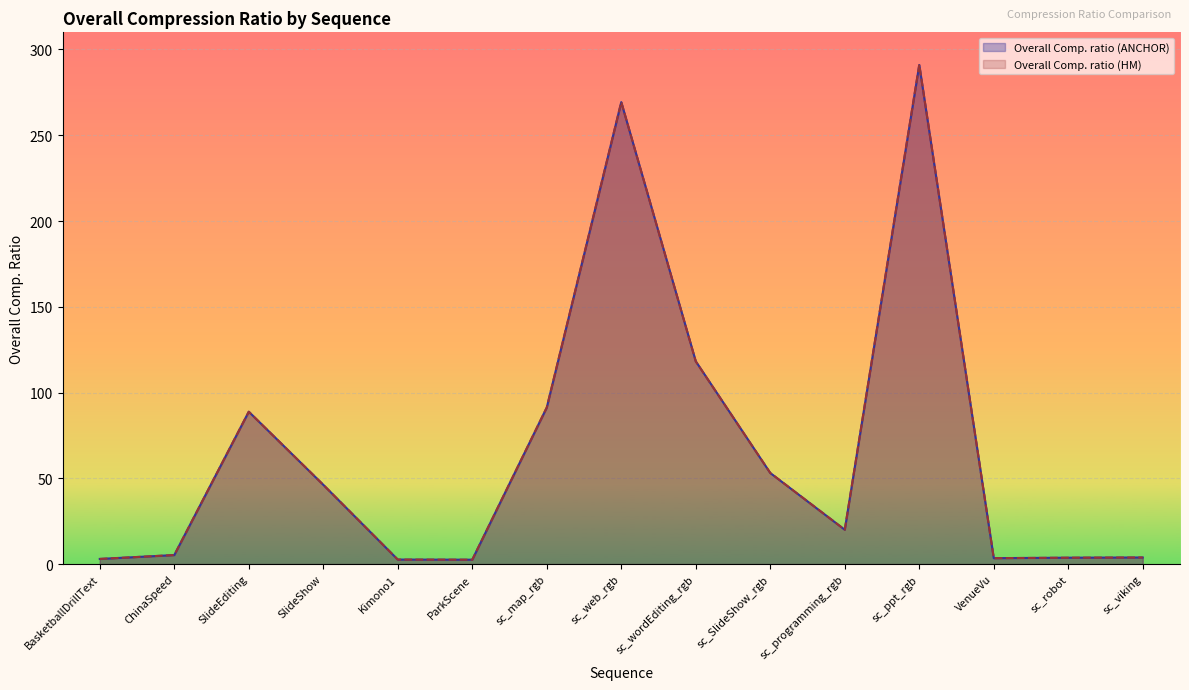

At which category is the sum across all series the highest?

sc_ppt_rgb